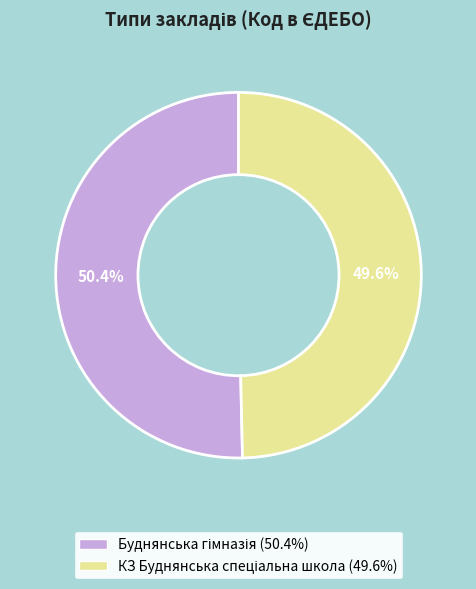

Is there any slice that represents more than half of the pie?

Yes